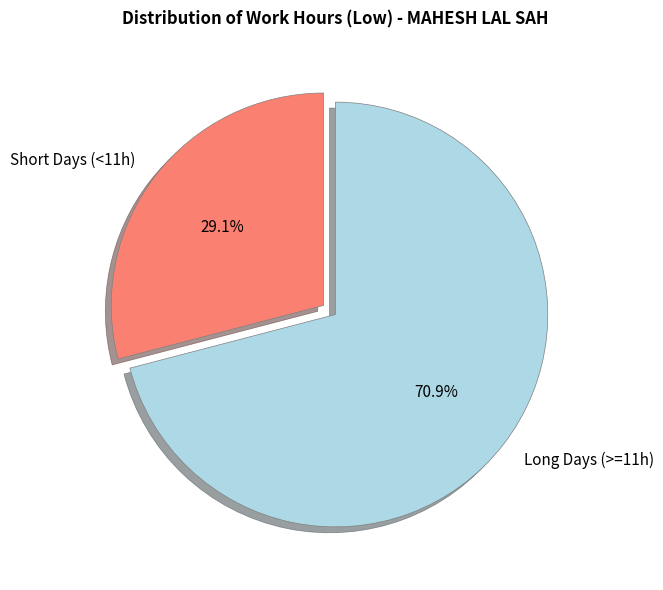

Which slice is the largest?

Long Days (>=11h)